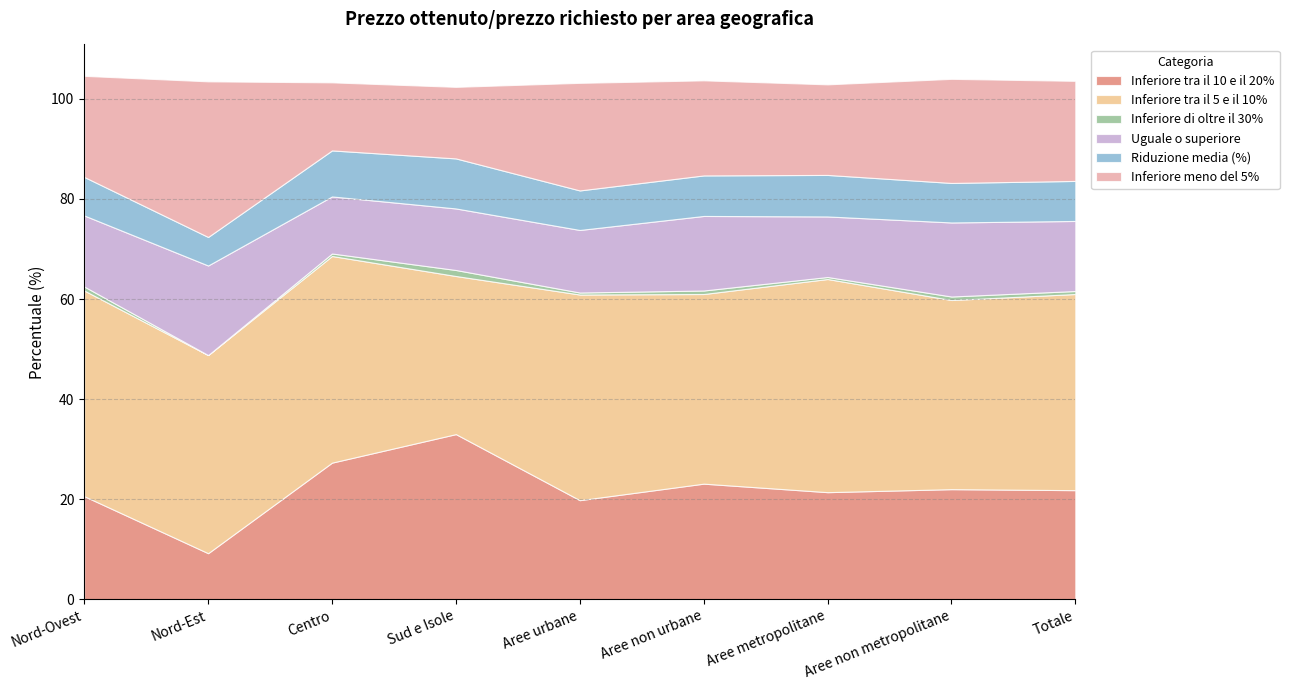

What position from the left is Nord-Est?

2